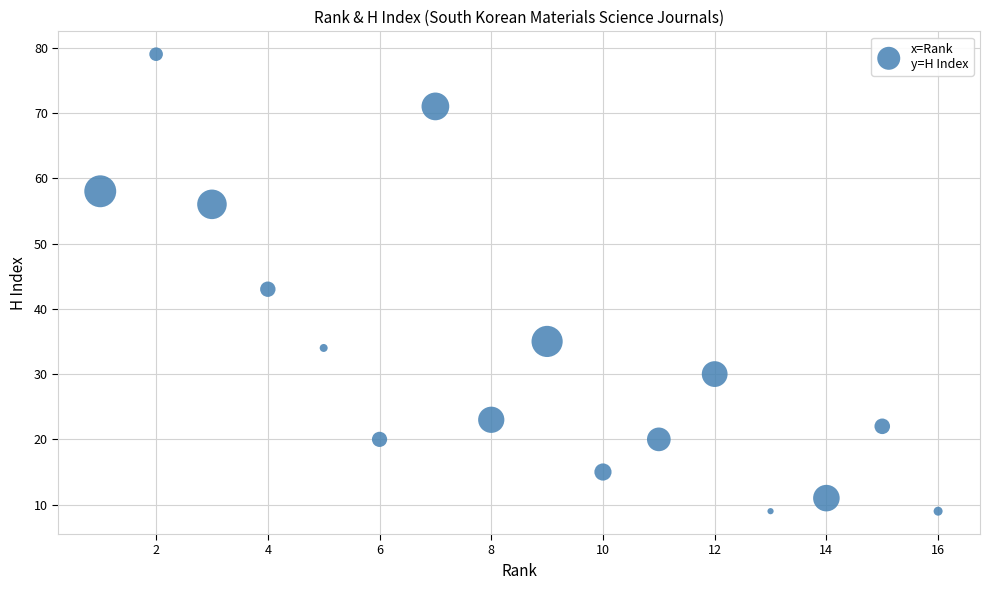

What is the range of X values (max minus min)?

15